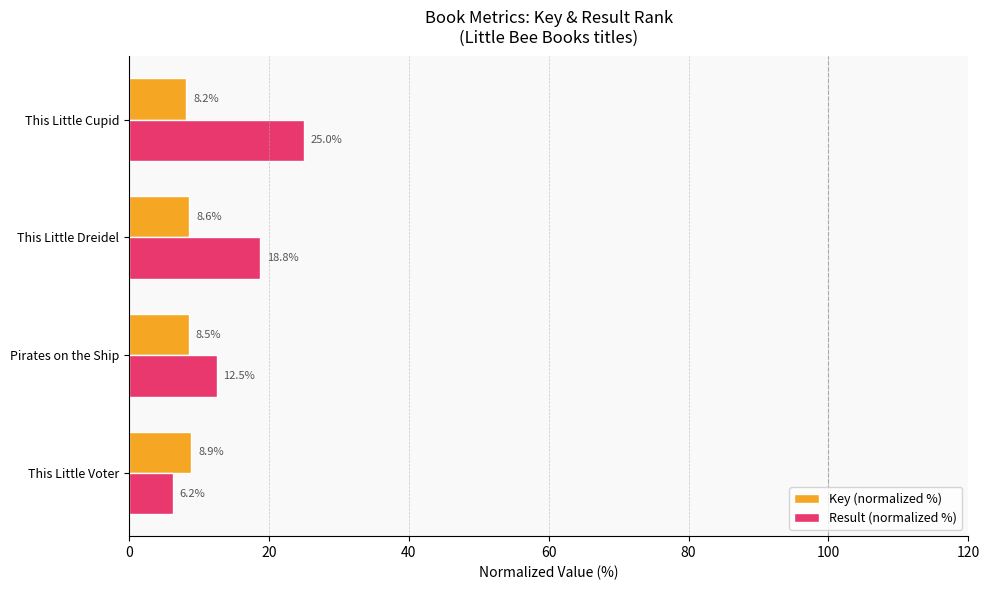

Which series has the largest total across all categories?

Result (normalized %)